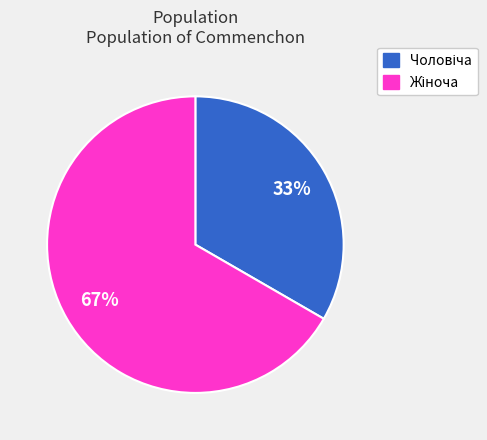

To the nearest percent, what is the average slice percentage?

50%